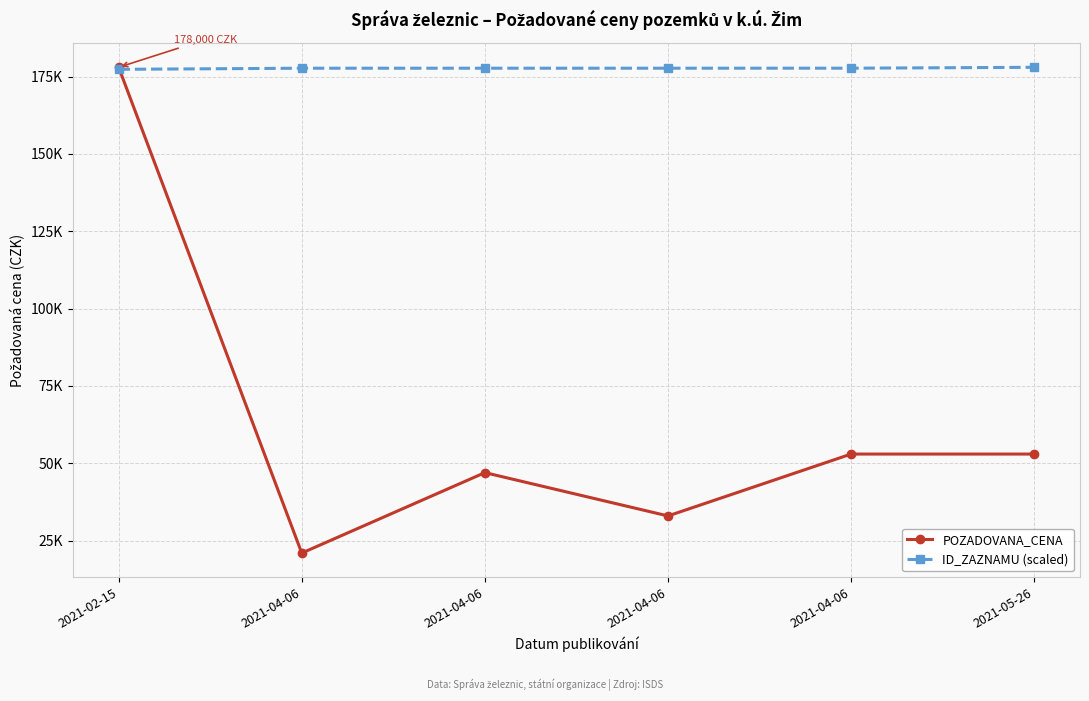

What are all the series names shown in the legend?

POZADOVANA_CENA, ID_ZAZNAMU (scaled)